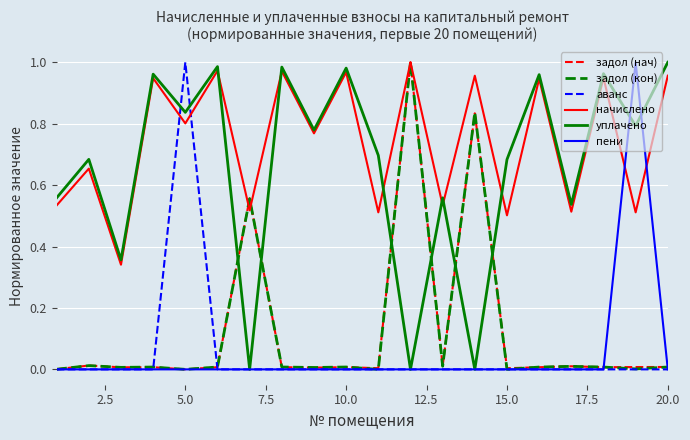

Does the chart have visible grid lines?

Yes